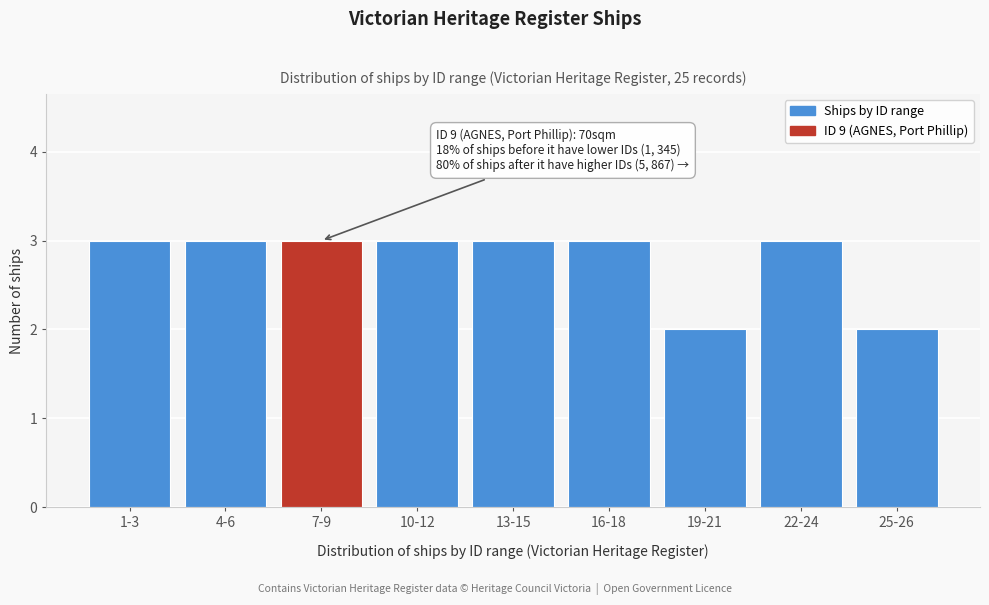

Reading left to right, what are all the values shown in this chart?

1-3=3	4-6=3	7-9=3	10-12=3	13-15=3	16-18=3	19-21=2	22-24=3	25-26=2